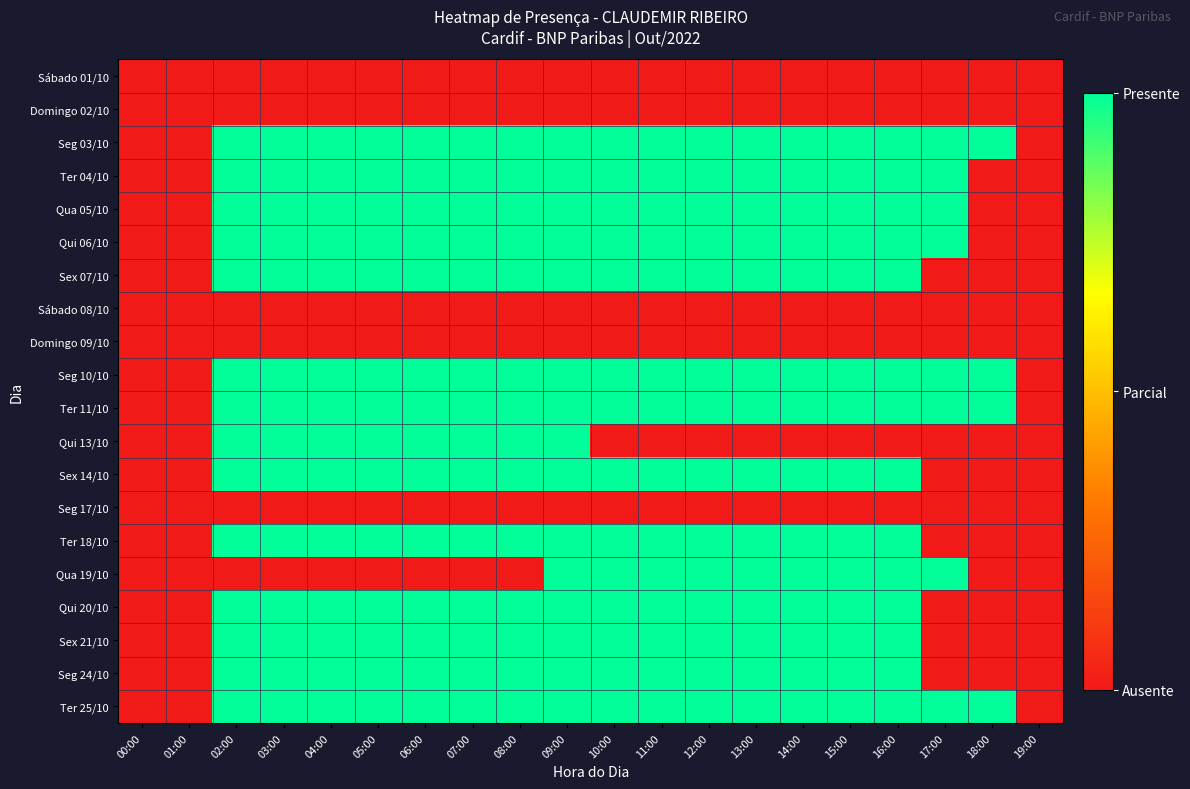

At which category is the sum across all series the highest?

09:00